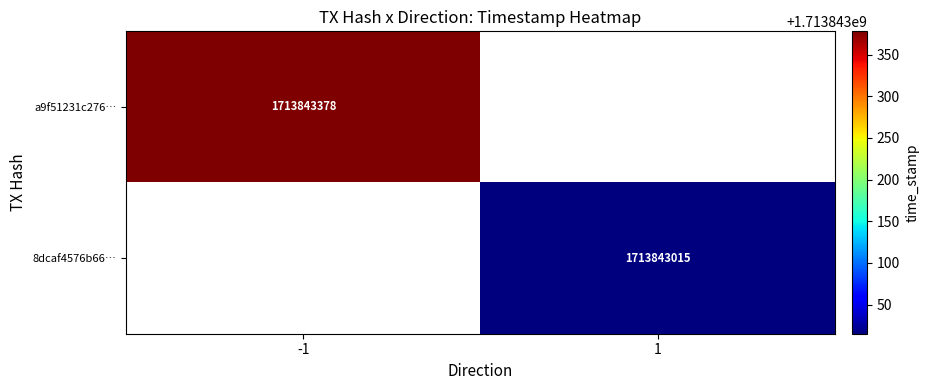

List the series in order of their peak value, highest first.

a9f51231c276d5e57132c5b075d802ff3ff72d0, 8dcaf4576b669d67463f055967c29ad8e315b01